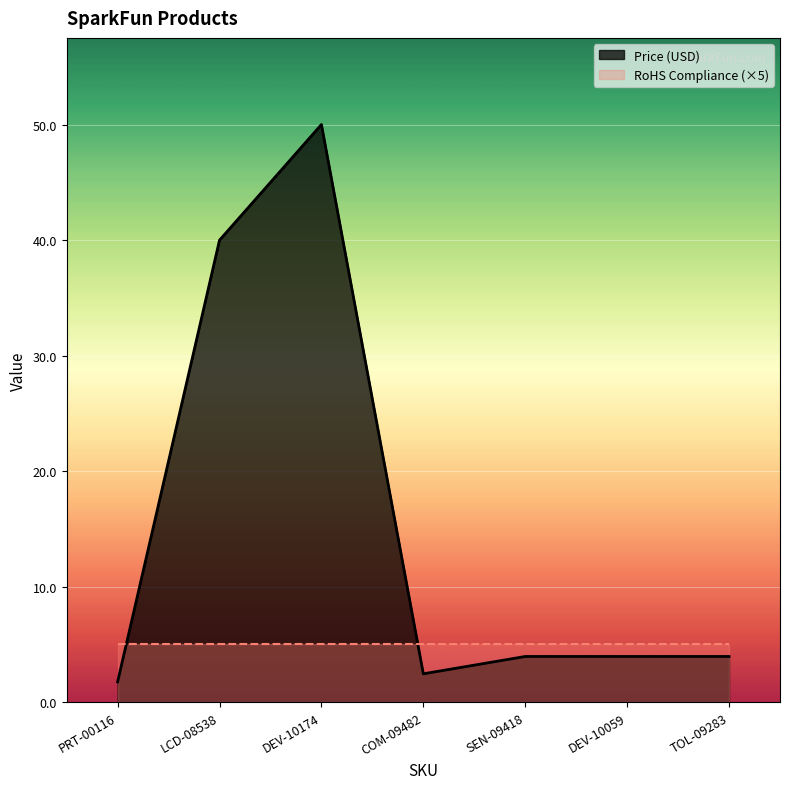

What is the smallest value displayed?

1.8